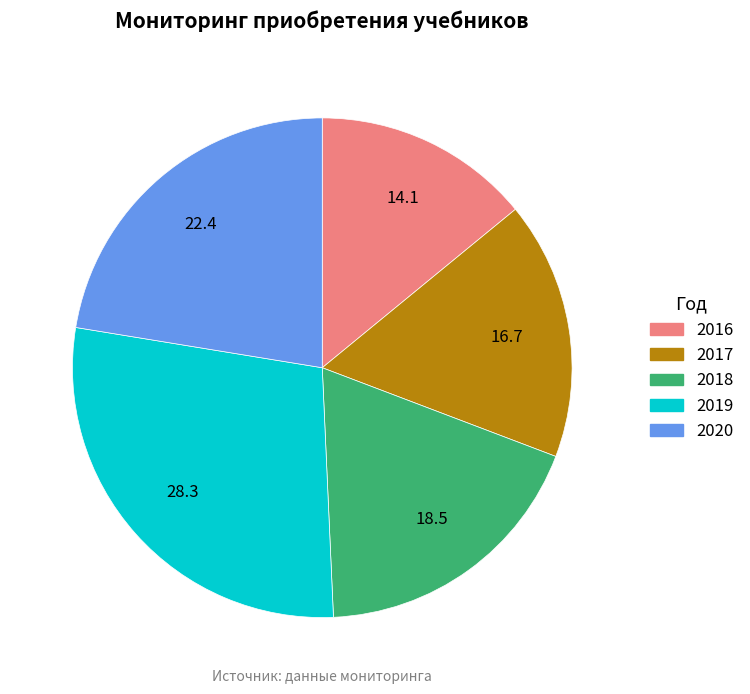

True or false: 2018 accounts for 19% of the total.

True